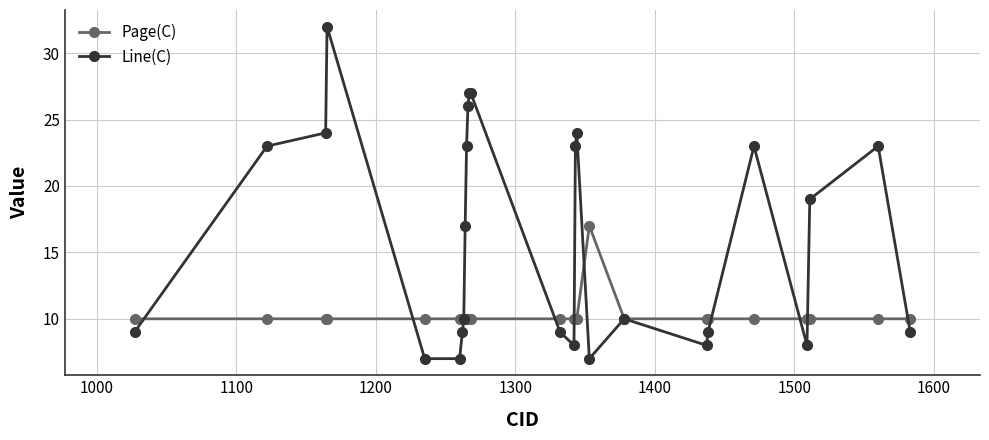

Which series has the widest spread of values?

Line(C)